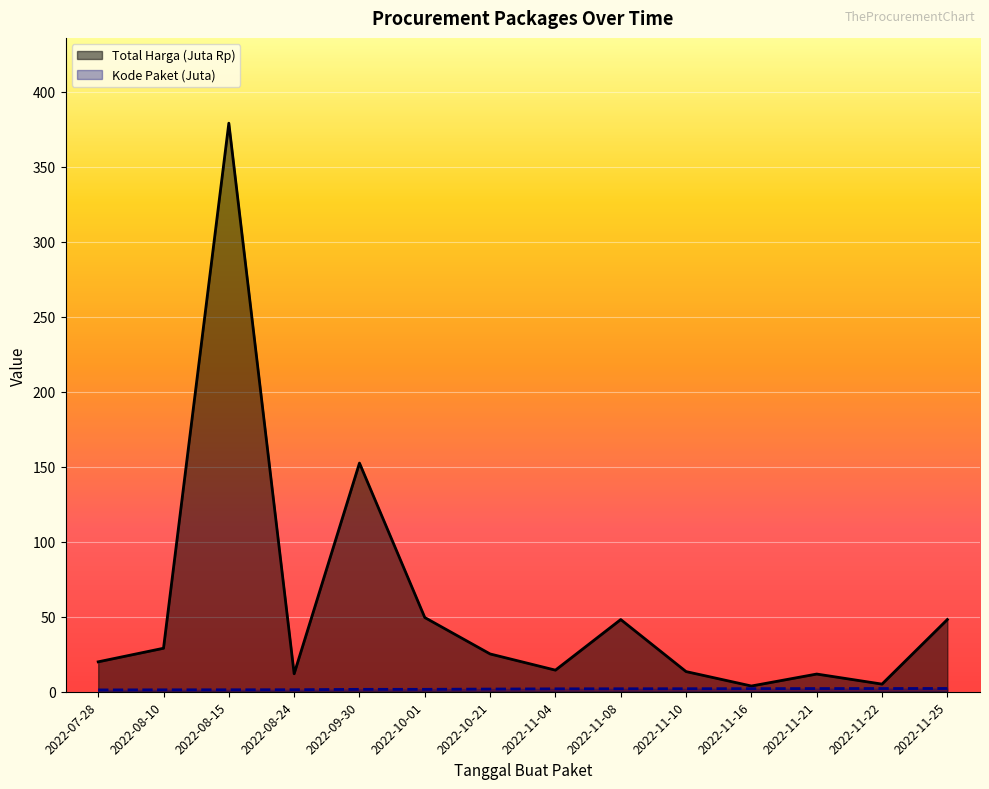

What is the value of the Kode Paket point at the 3rd from the left?

1.3